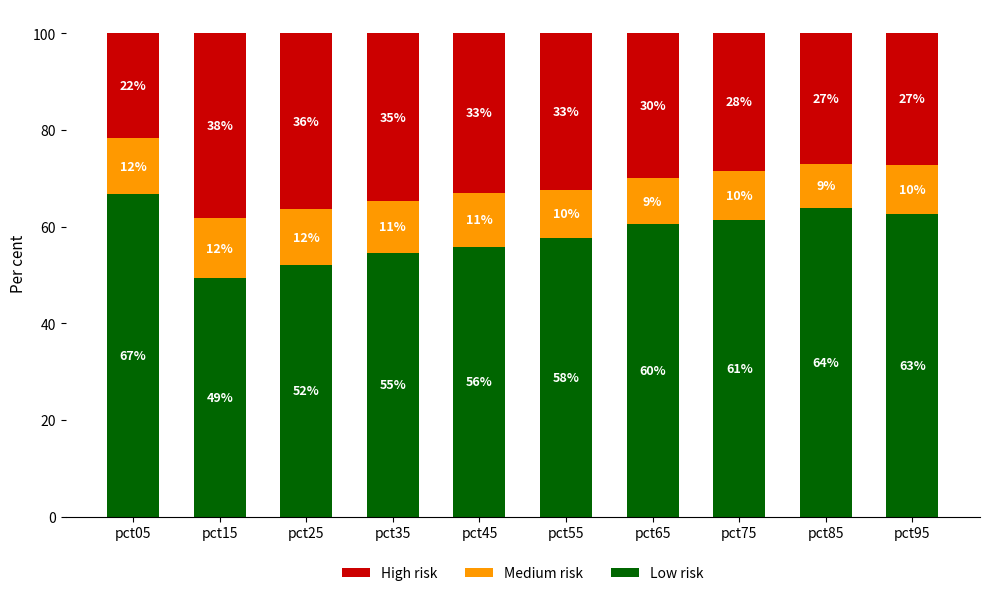

What is the sum of the Low risk values at pct05 and pct55?

124.5